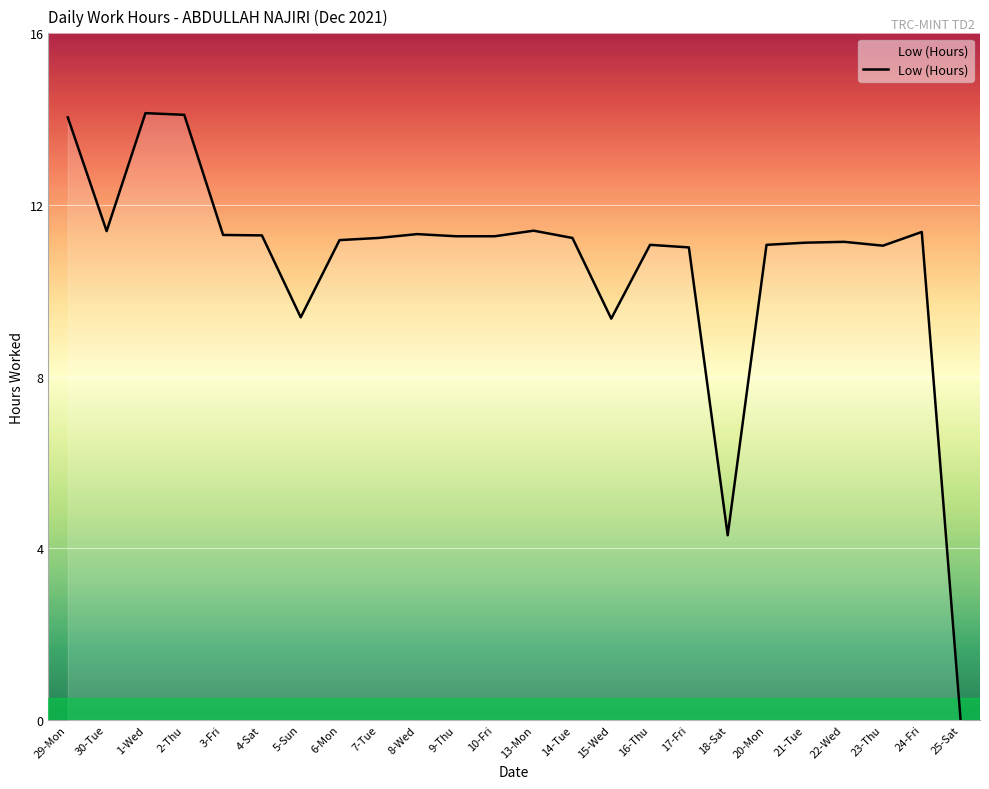

The chart shows a value of 17.8 at 20-Mon. True or false?

False